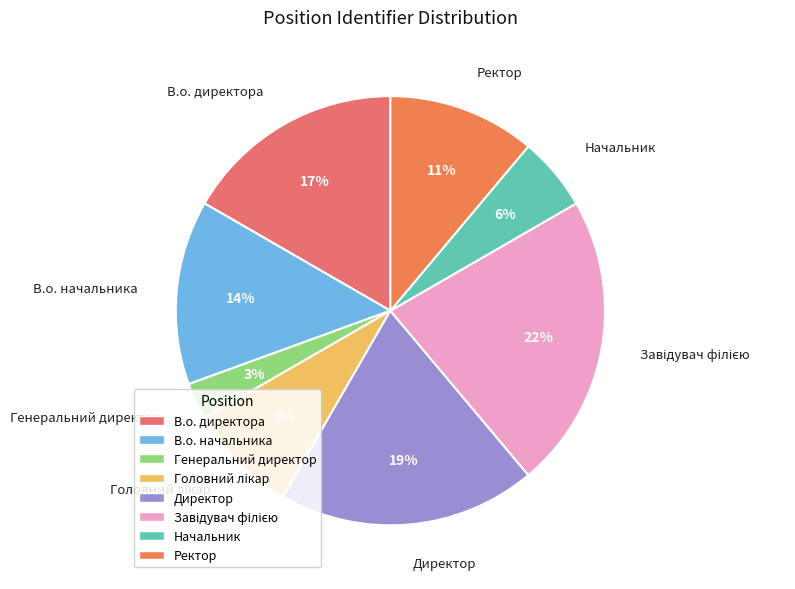

What percentage is the Генеральний директор slice, to the nearest percent?

3%